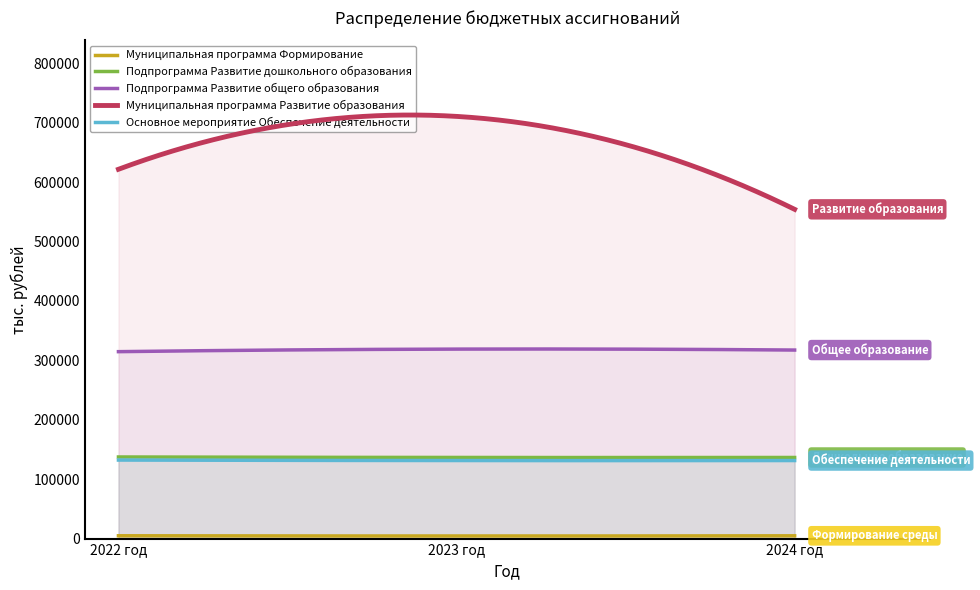

At which label does Муниципальная программа Развитие образования first exceed 621591?

2022 год